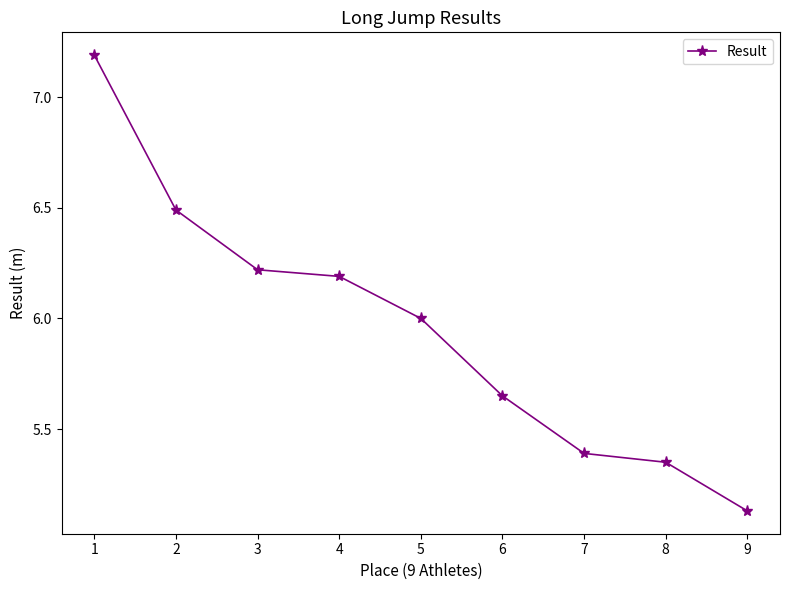

Which label corresponds to the largest value in the chart?

1